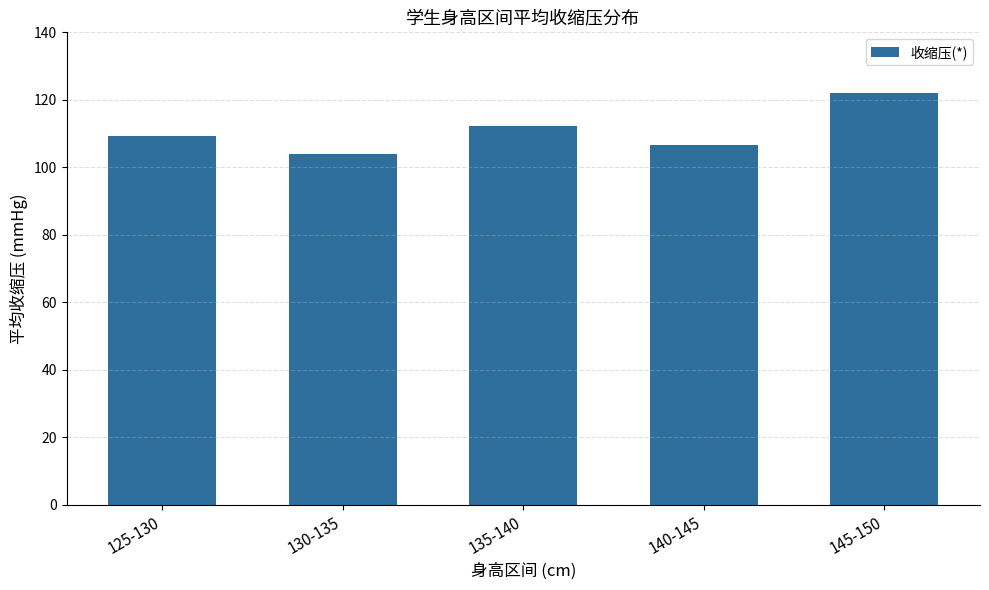

Where does the data first go above 109?

125-130